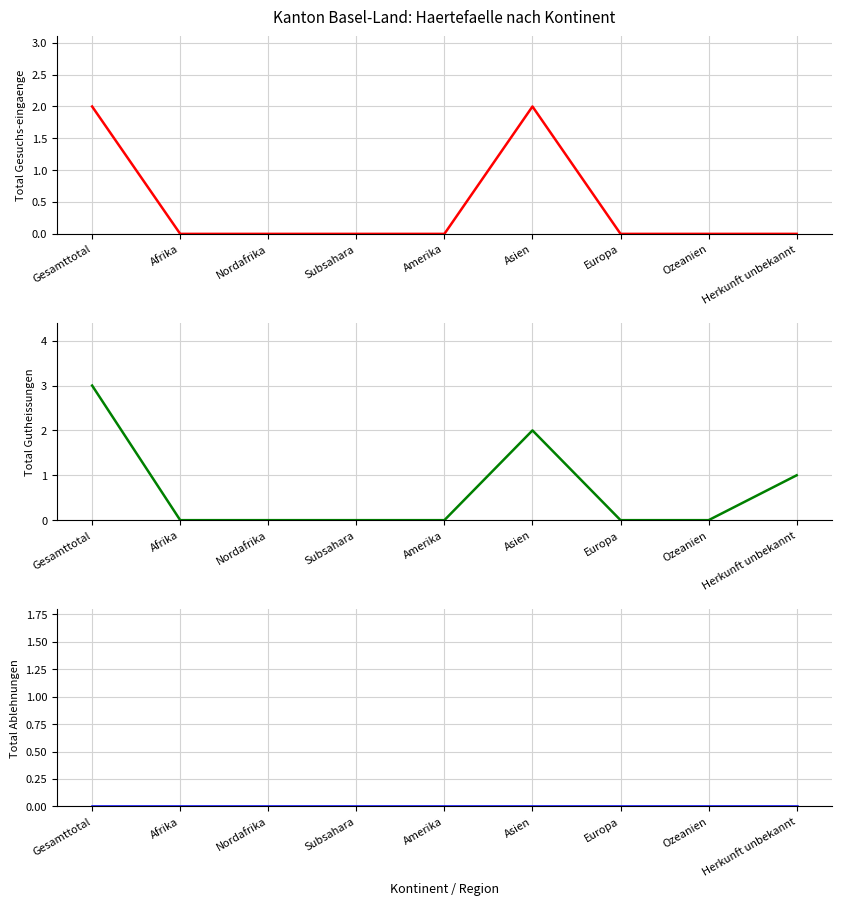

Which series has the largest total across all categories?

Total Gutheissungen